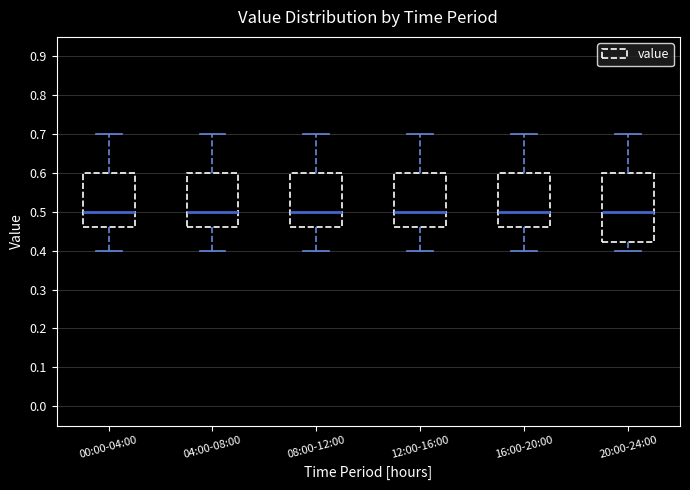

Where is the upper edge of the box for 04:00-08:00 on the y-axis? The values are not printed on the chart, so give them approximately, as read against the axis.

0.60